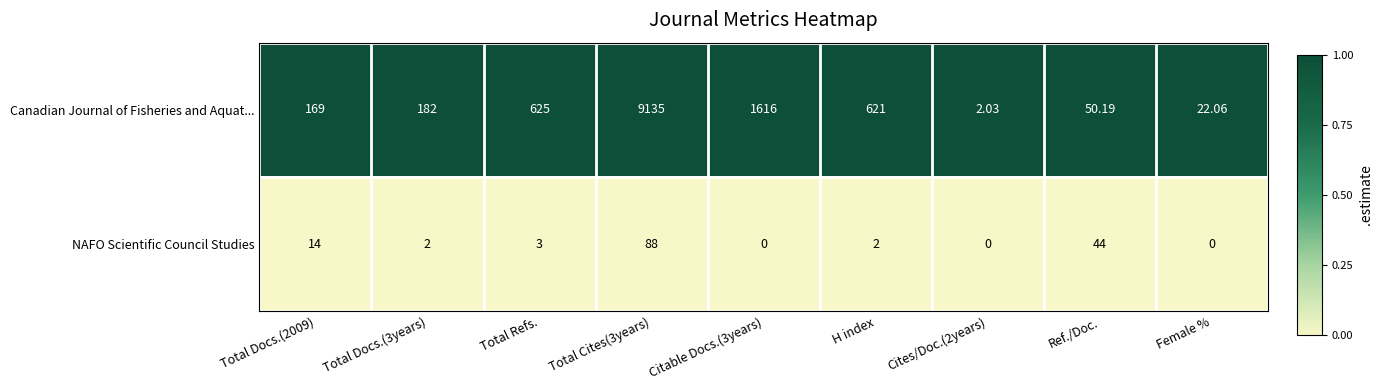

At how many categories does at least one series exceed 0?

9